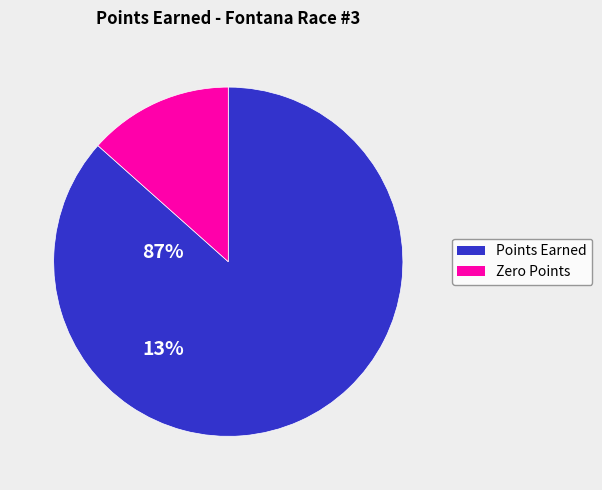

Is there a majority slice in this chart?

Yes